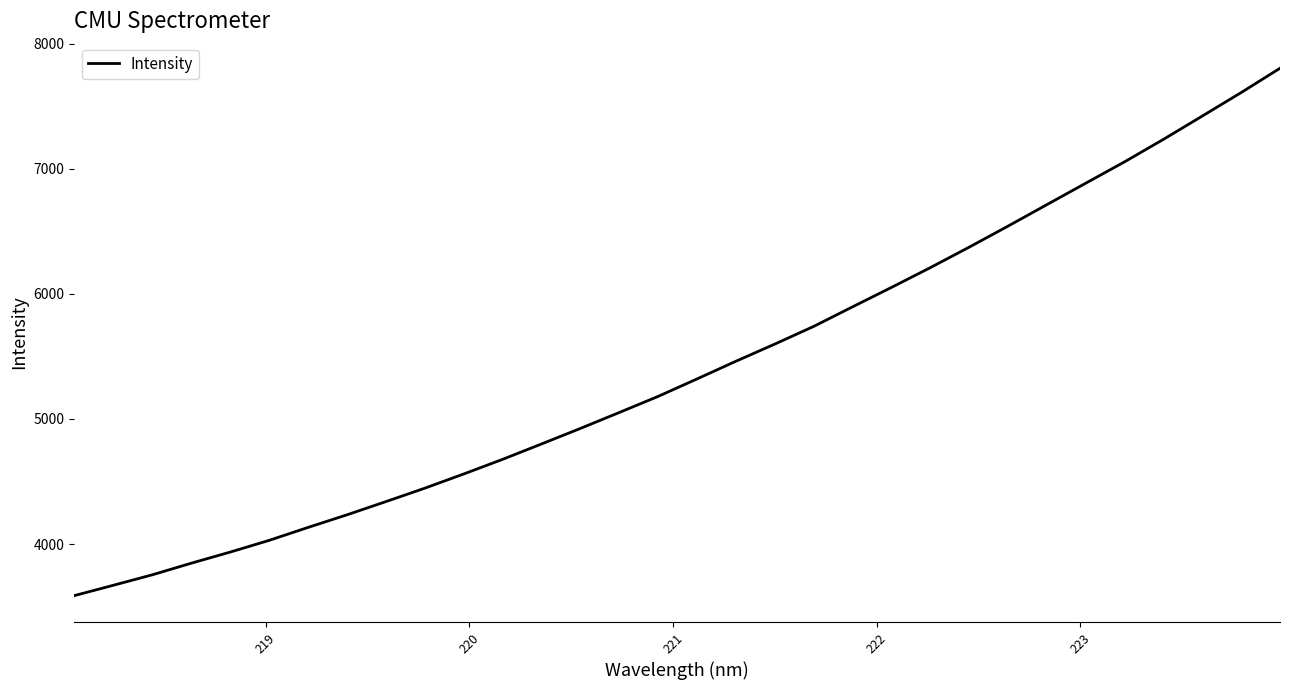

True or false: the data has more than 0 interior local peaks.

False